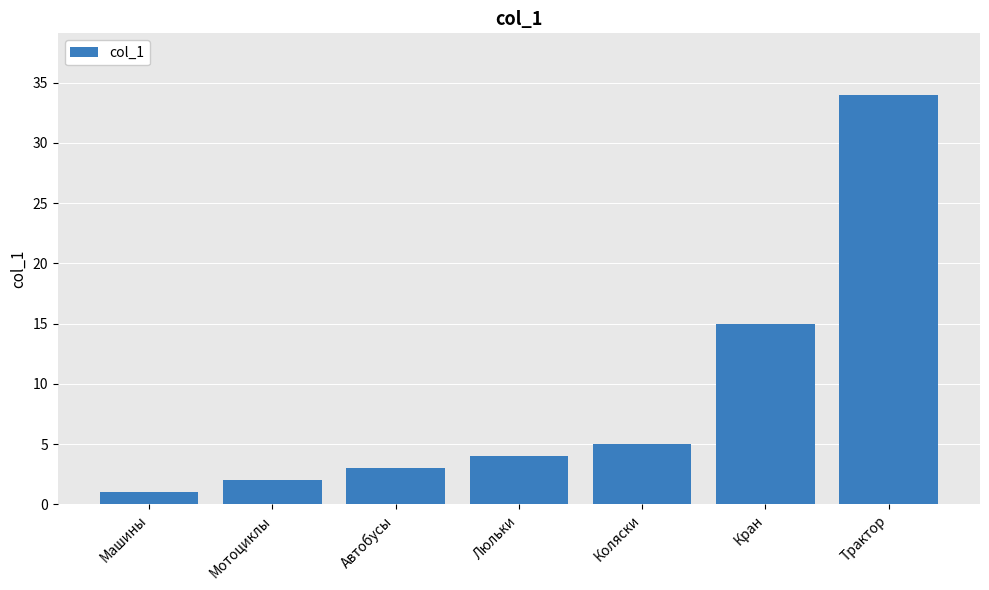

Rank the categories by value from lowest to highest.

Машины, Мотоциклы, Автобусы, Люльки, Коляски, Кран, Трактор